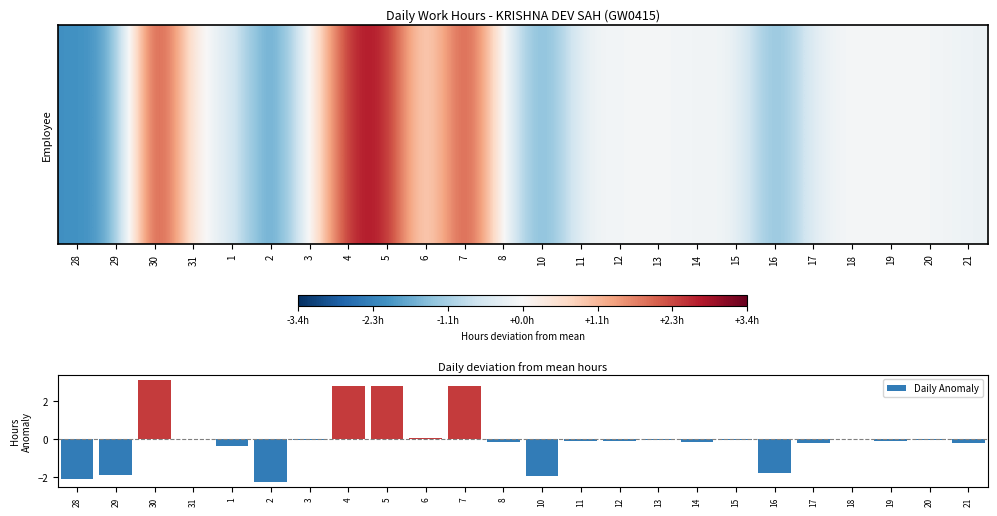

What is the maximum value shown in the chart?

3.1